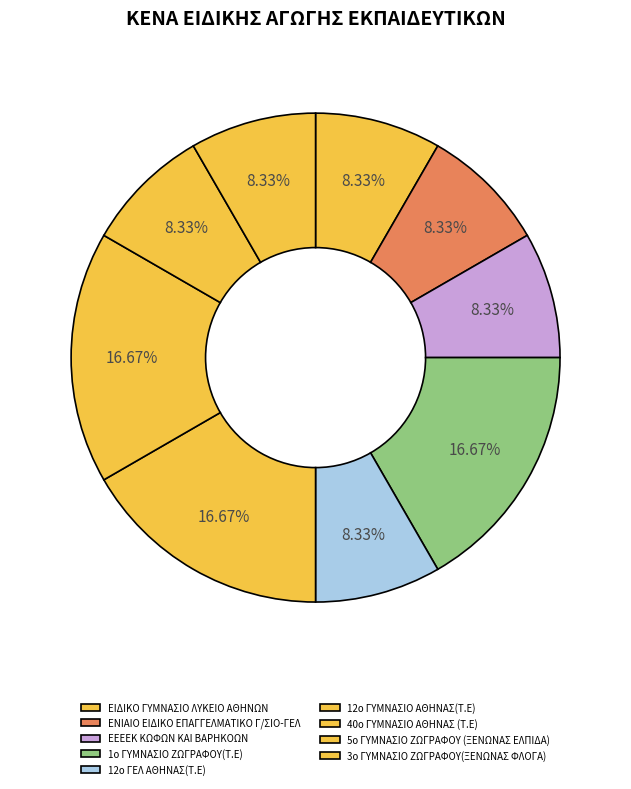

True or false: ΕΙΔΙΚΟ ΓΥΜΝΑΣΙΟ ΛΥΚΕΙΟ ΑΘΗΝΩΝ accounts for 1% of the total.

False